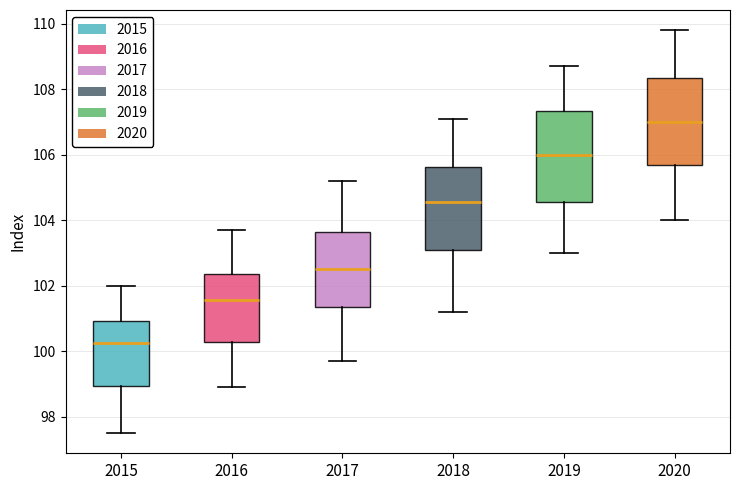

Reading left to right, transcribe this box plot: for each box, give where its median line is, the range the box spans, and where its two whiskers end, as read against the y-axis. The values are not printed on the chart, so give them approximately, as read against the axis.

2015: median 100.2, box 99.0 to 101.0, whiskers 97.6 to 102.0
2016: median 101.6, box 100.2 to 102.4, whiskers 99.0 to 103.8
2017: median 102.6, box 101.4 to 103.6, whiskers 99.8 to 105.2
2018: median 104.6, box 103.0 to 105.6, whiskers 101.2 to 107.2
2019: median 106.0, box 104.6 to 107.4, whiskers 103.0 to 108.8
2020: median 107.0, box 105.6 to 108.4, whiskers 104.0 to 109.8